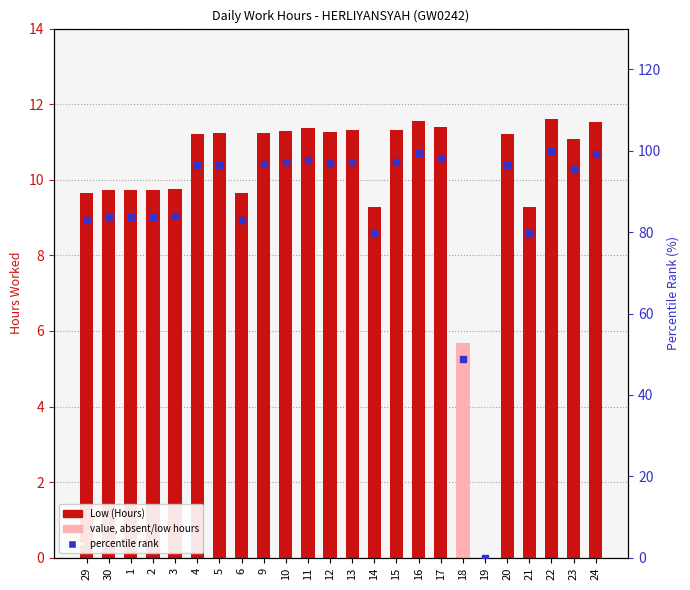

Which series has the largest total across all categories?

percentile rank